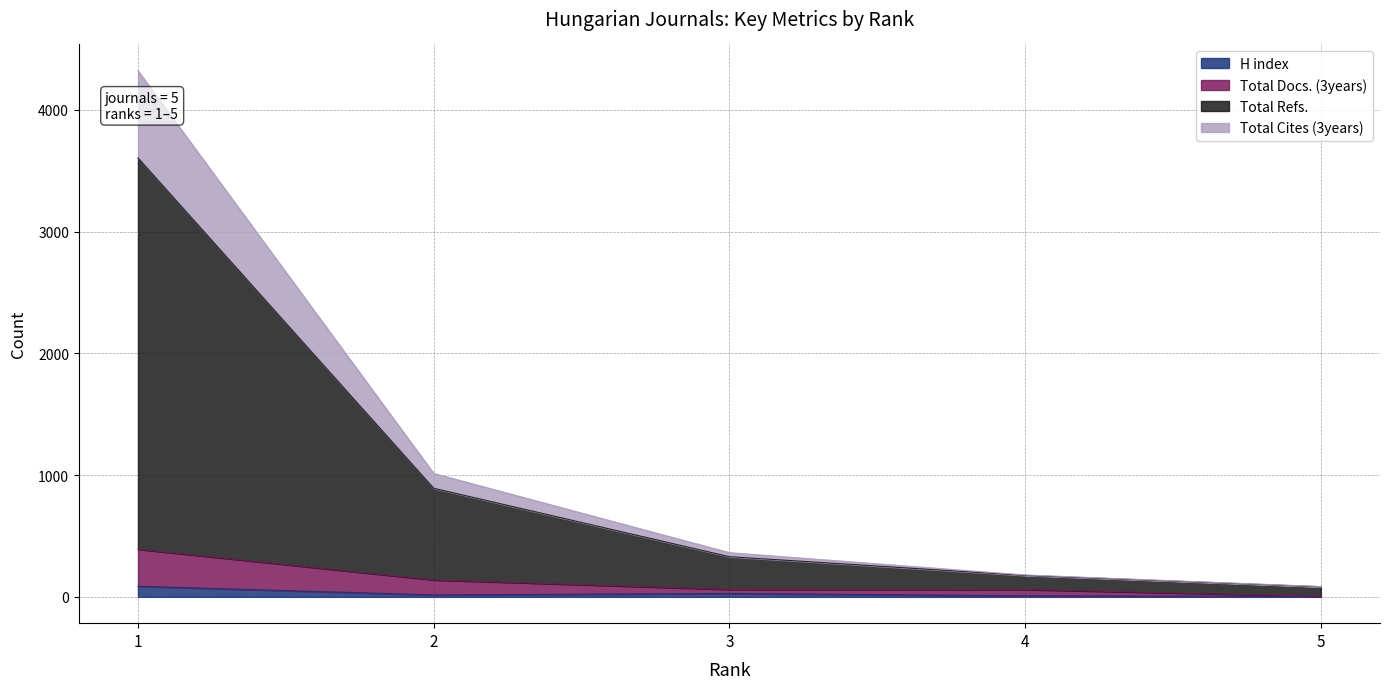

Is it true that H index equals 5 at 5?

False